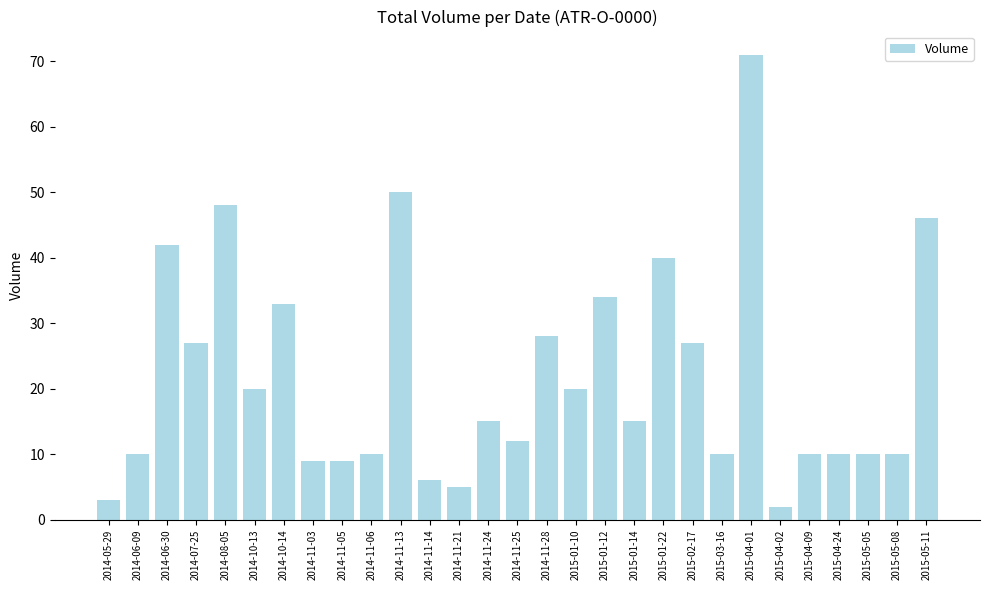

What position from the left is 2014-11-05?

9